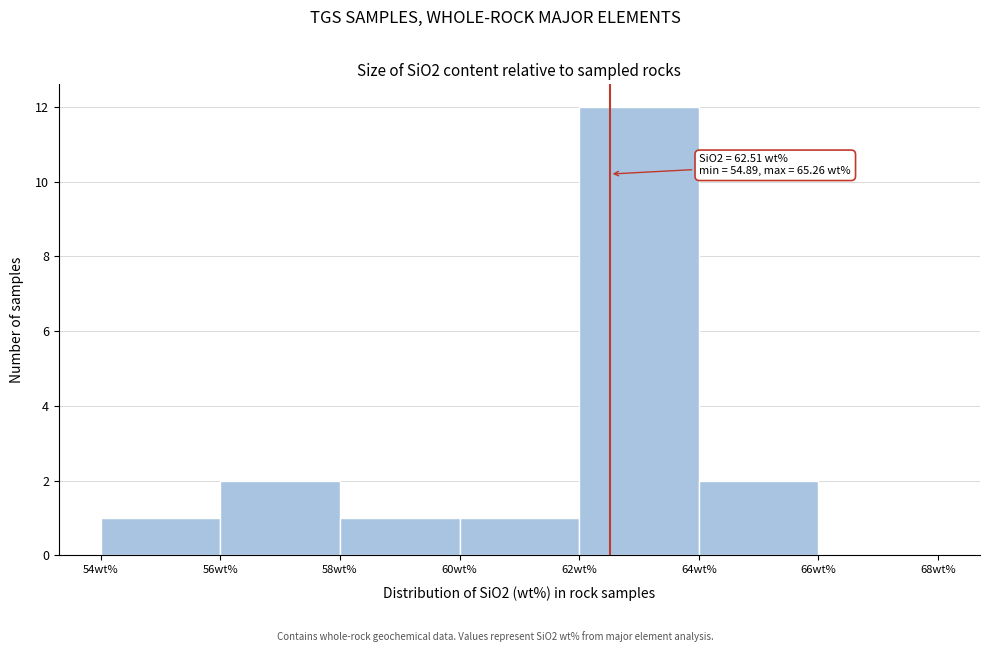

Over which range of the x-axis is the bar tallest?

62 to 64